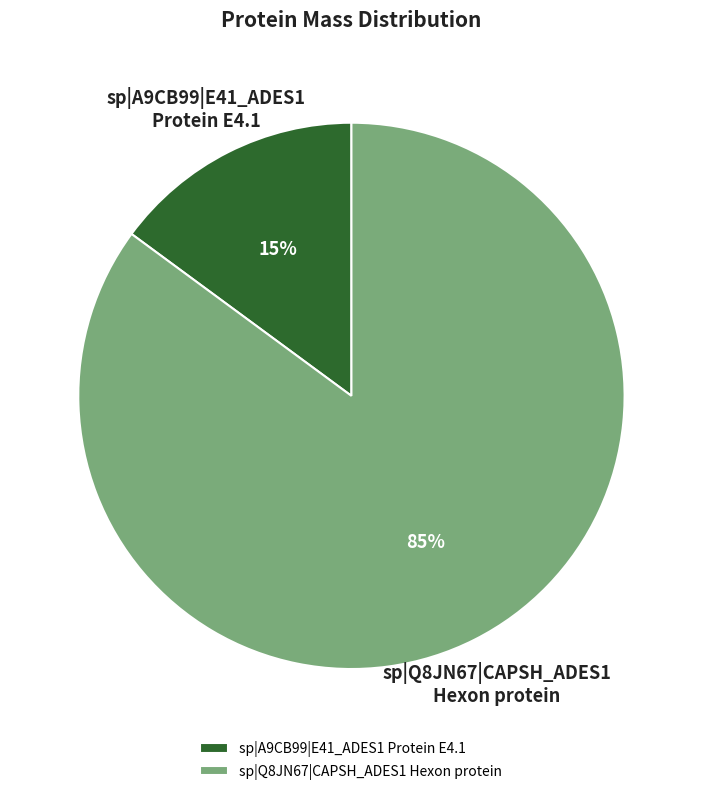

Which has a higher value, sp|Q8JN67|CAPSH_ADES1 Hexon protein or sp|A9CB99|E41_ADES1 Protein E4.1?

sp|Q8JN67|CAPSH_ADES1 Hexon protein